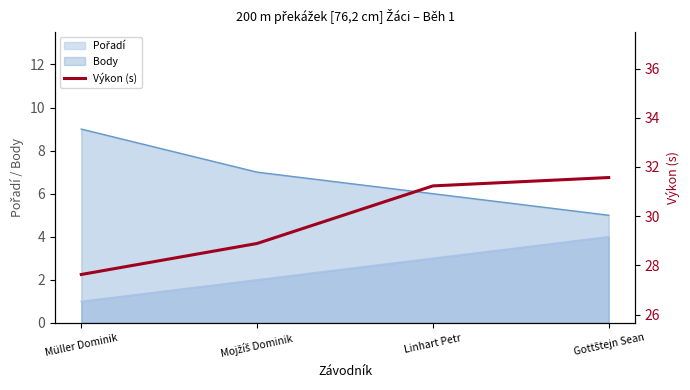

Which label corresponds to the smallest value in the chart?

Müller Dominik